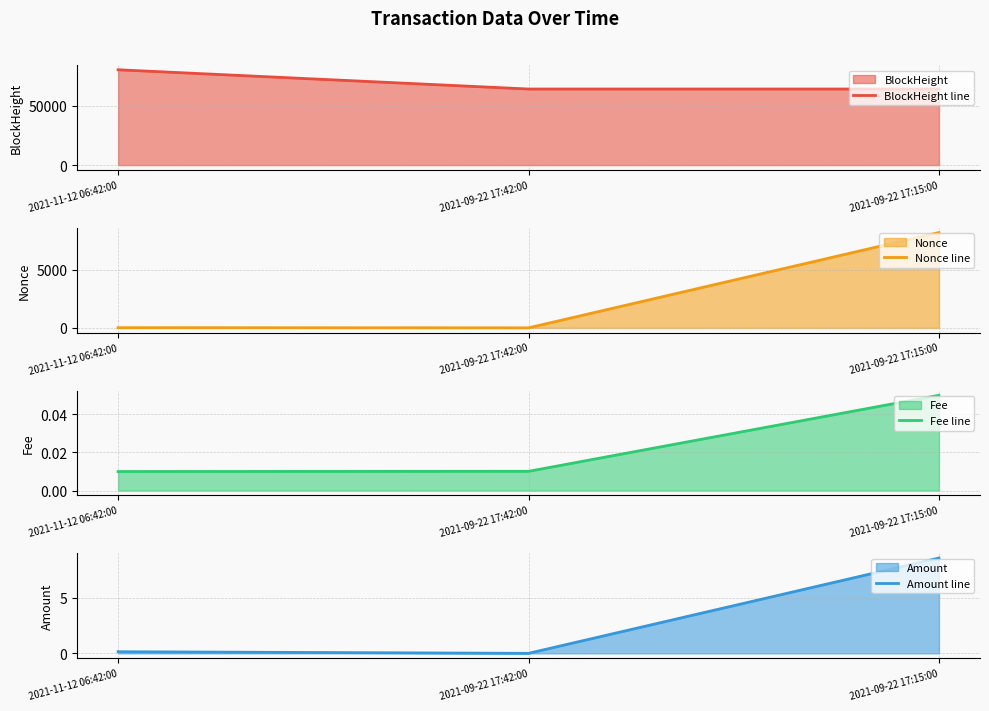

What is the sum of the Nonce line values at 2021-09-22 17:42:00 and 2021-11-12 06:42:00?

15